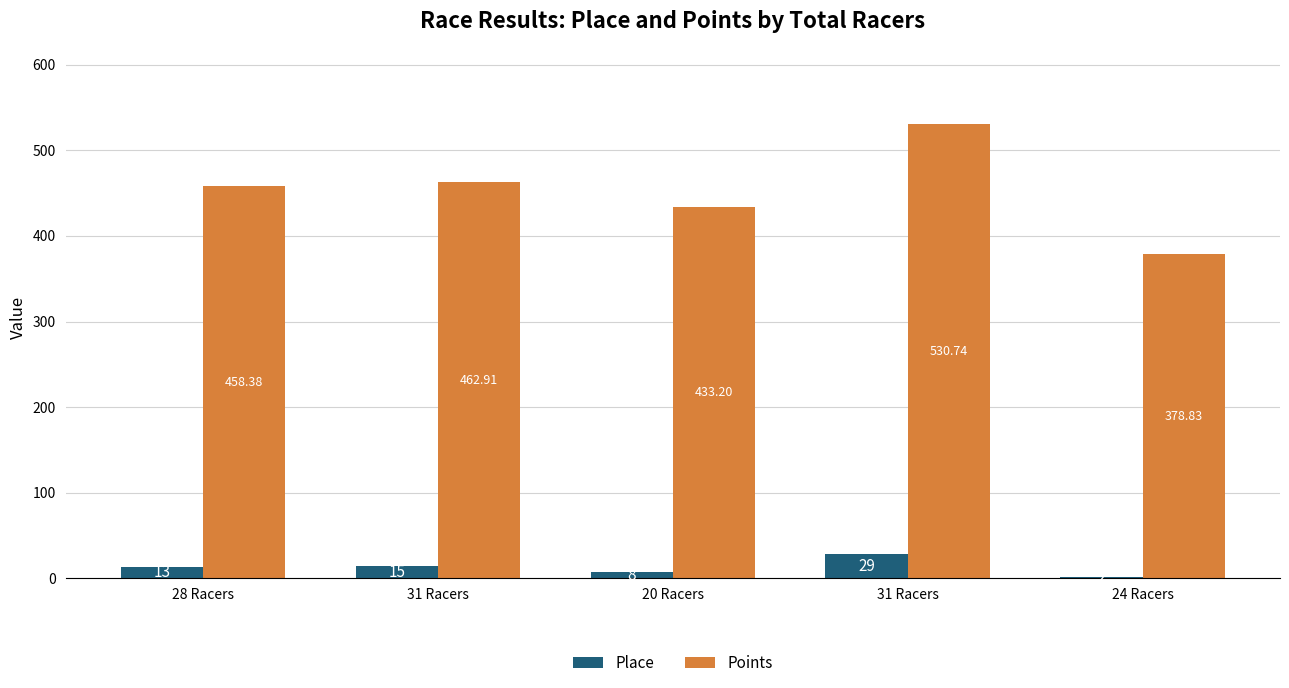

What is the label of the 1st bar from the left?

28 Racers